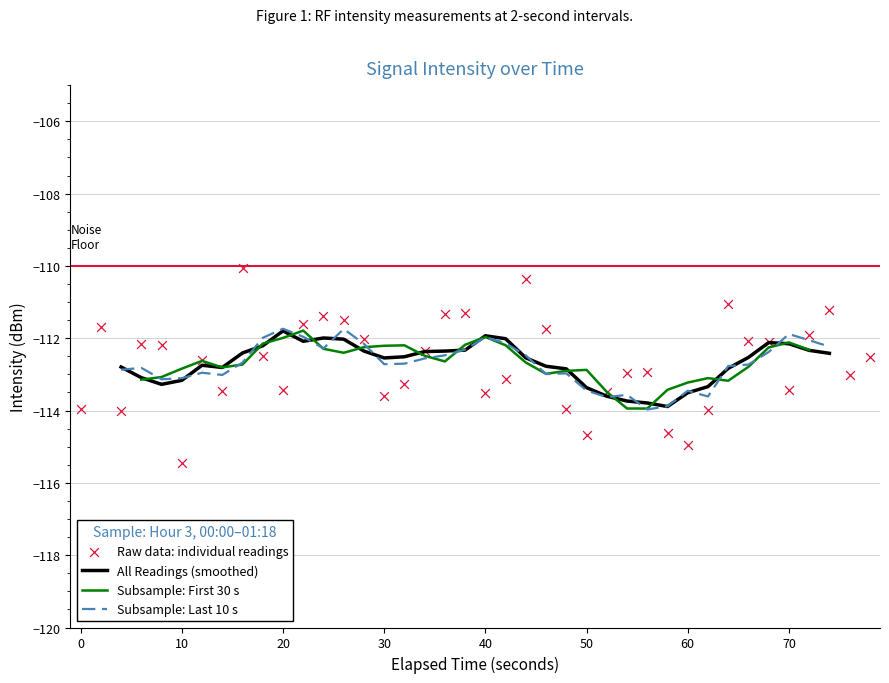

The value of All Readings (smoothed) at 70 is -112.2. True or false?

True